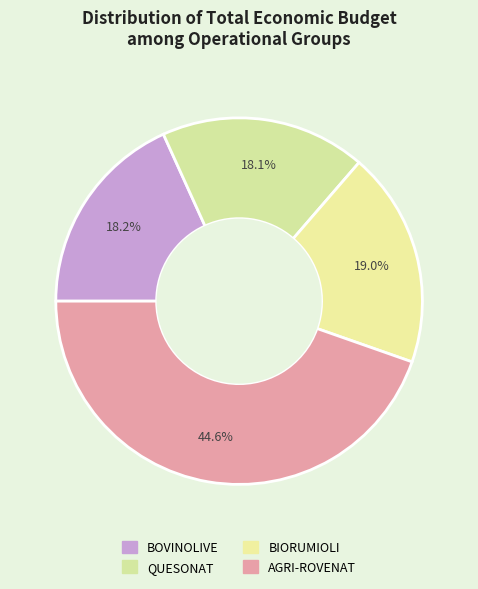

What percentage is NOT represented by AGRI-ROVENAT?

55.4%